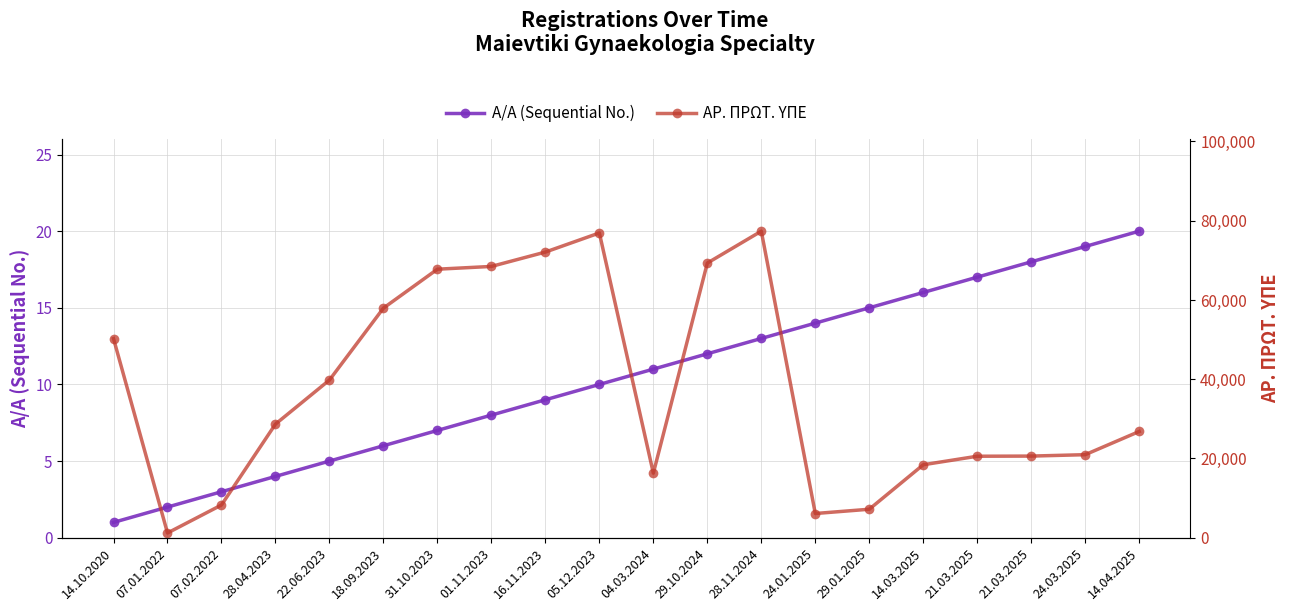

Does the chart display data point markers on the line(s)?

Yes